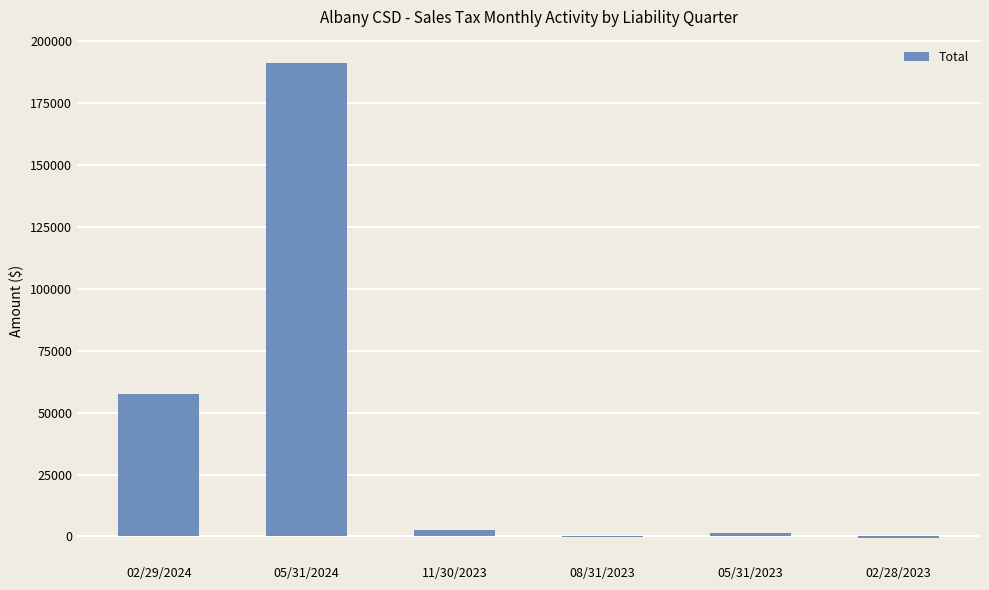

What is the maximum value shown in the chart?

191131.6